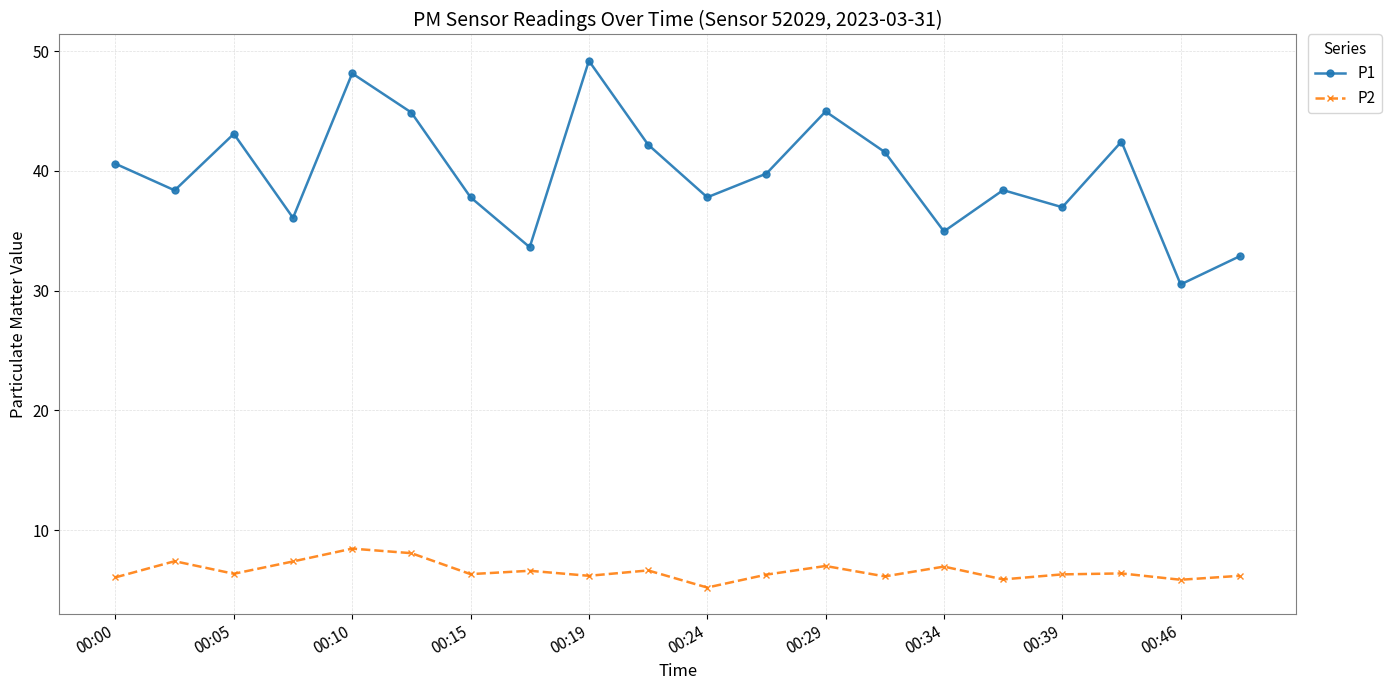

What is the average value of the P2 series?

6.6